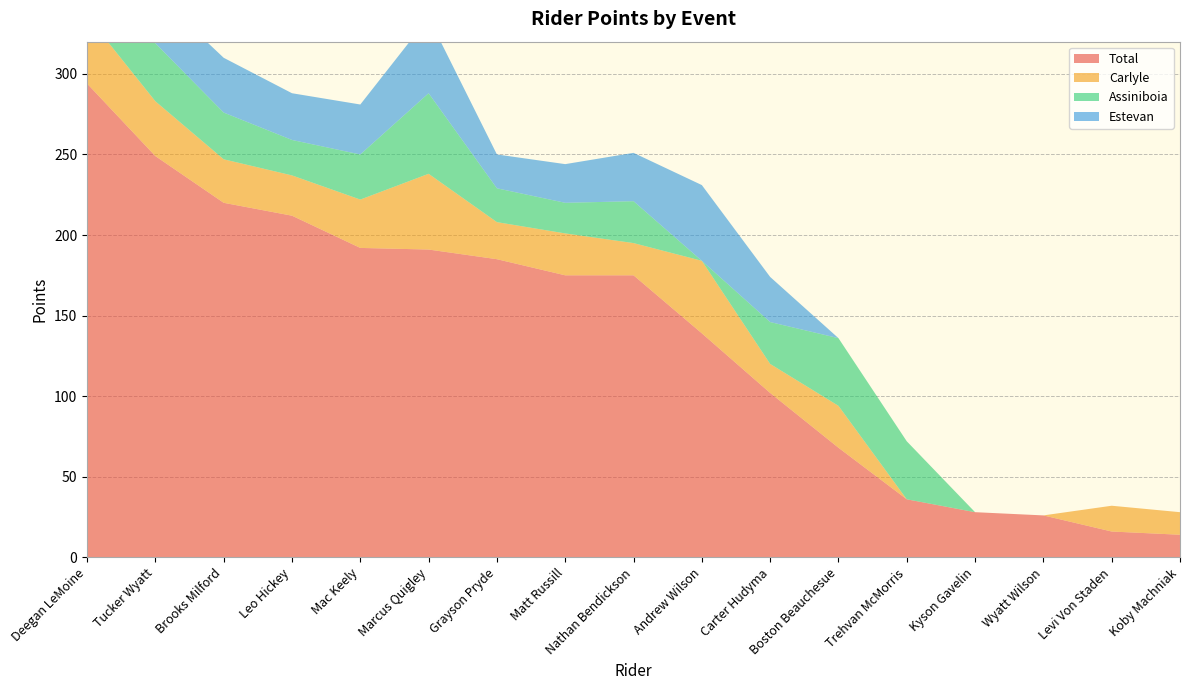

Reading left to right, extract all data points from this chart.

Total: Deegan LeMoine=294	Tucker Wyatt=249	Brooks Milford=220	Leo Hickey=212	Mac Keely=192	Marcus Quigley=191	Grayson Pryde=185	Matt Russill=175	Nathan Bendickson=175	Andrew Wilson=139	Carter Hudyma=102	Boston Beauchesue=68	Trehvan McMorris=36	Kyson Gavelin=28	Wyatt Wilson=26	Levi Von Staden=16	Koby Machniak=14
Carlyle: Deegan LeMoine=42	Tucker Wyatt=34	Brooks Milford=27	Leo Hickey=25	Mac Keely=30	Marcus Quigley=47	Grayson Pryde=23	Matt Russill=26	Nathan Bendickson=20	Andrew Wilson=45	Carter Hudyma=18	Boston Beauchesue=26	Trehvan McMorris=0	Kyson Gavelin=0	Wyatt Wilson=0	Levi Von Staden=16	Koby Machniak=14
Assiniboia: Deegan LeMoine=35	Tucker Wyatt=36	Brooks Milford=29	Leo Hickey=22	Mac Keely=28	Marcus Quigley=50	Grayson Pryde=21	Matt Russill=19	Nathan Bendickson=26	Andrew Wilson=0	Carter Hudyma=26	Boston Beauchesue=42	Trehvan McMorris=36	Kyson Gavelin=0	Wyatt Wilson=0	Levi Von Staden=0	Koby Machniak=0
Estevan: Deegan LeMoine=30	Tucker Wyatt=31	Brooks Milford=34	Leo Hickey=29	Mac Keely=31	Marcus Quigley=47	Grayson Pryde=21	Matt Russill=24	Nathan Bendickson=30	Andrew Wilson=47	Carter Hudyma=28	Boston Beauchesue=0	Trehvan McMorris=0	Kyson Gavelin=0	Wyatt Wilson=0	Levi Von Staden=0	Koby Machniak=0